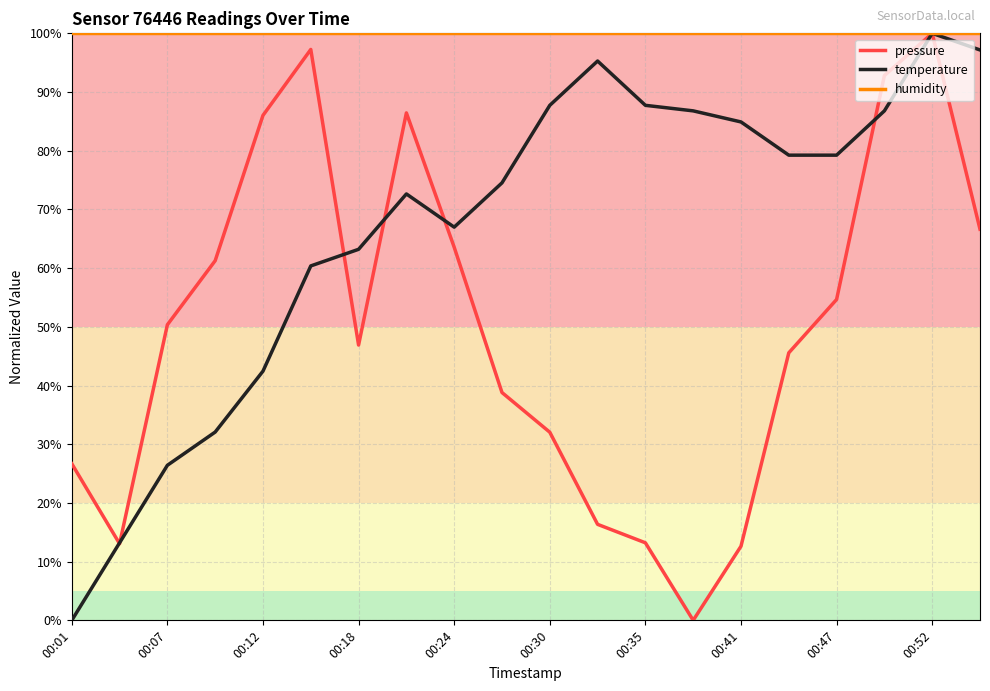

Does the chart have visible grid lines?

Yes